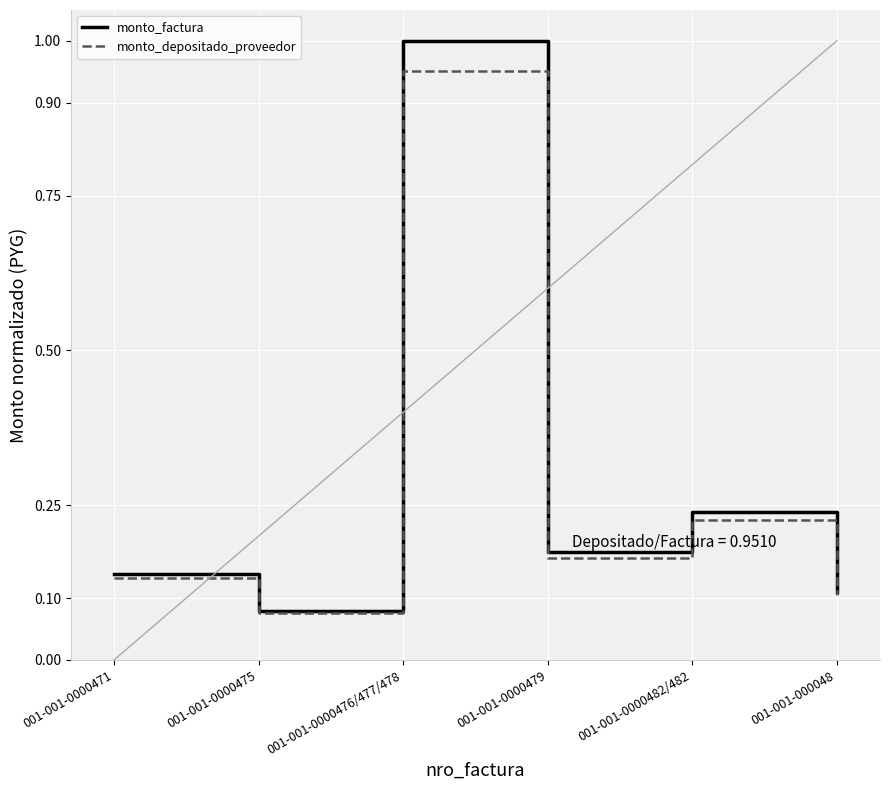

Which label corresponds to the smallest value in the chart?

001-001-0000475